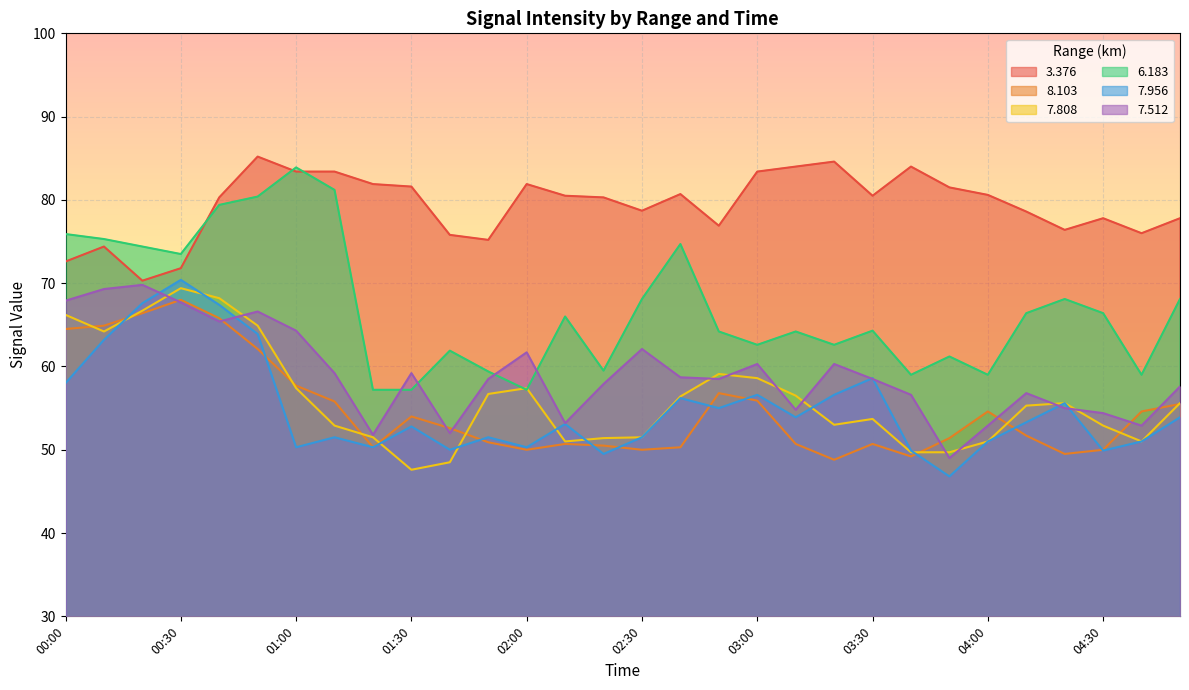

The value of 7.956 at 00:00 is 58.0. True or false?

True